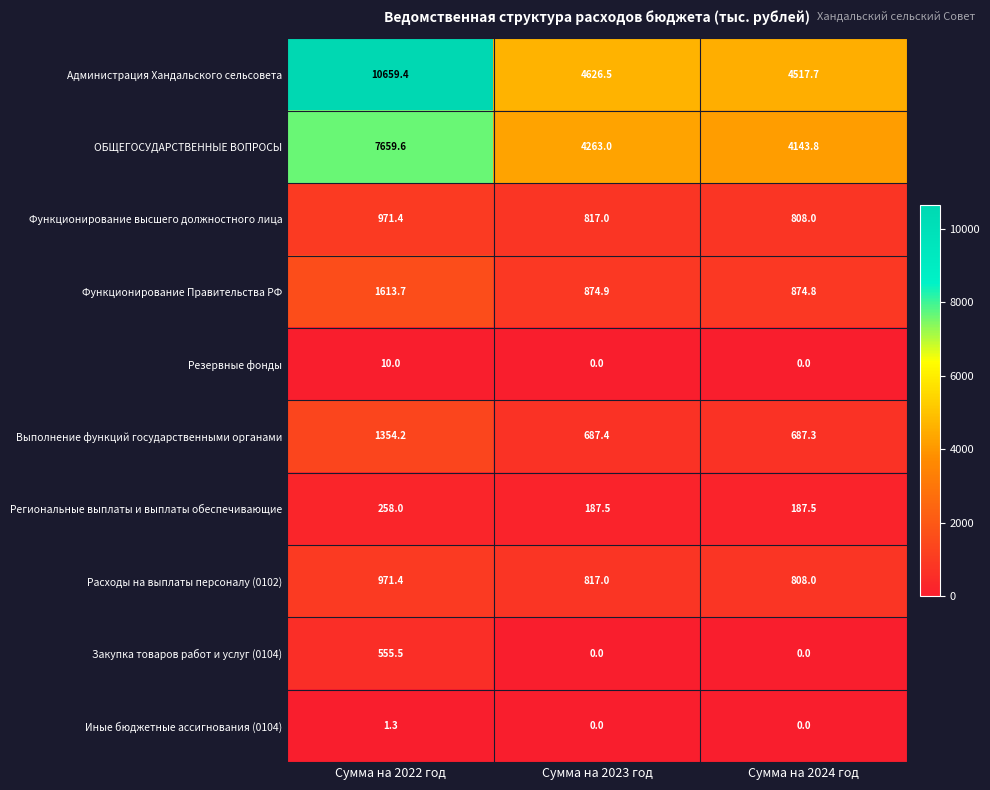

Count the number of categories in the chart.

3